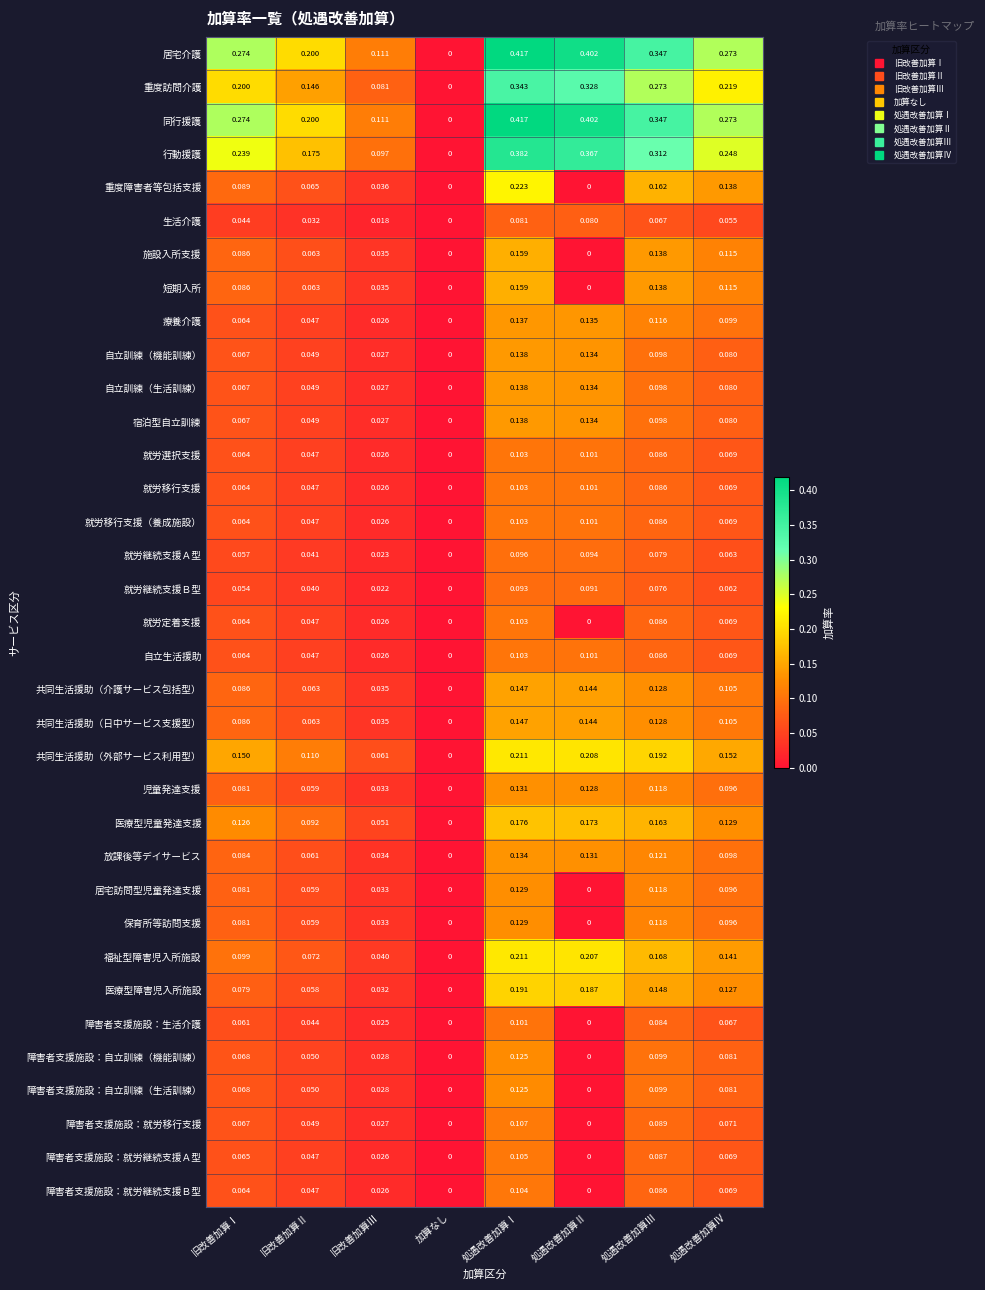

At which label does 居宅介護 reach its minimum?

加算なし